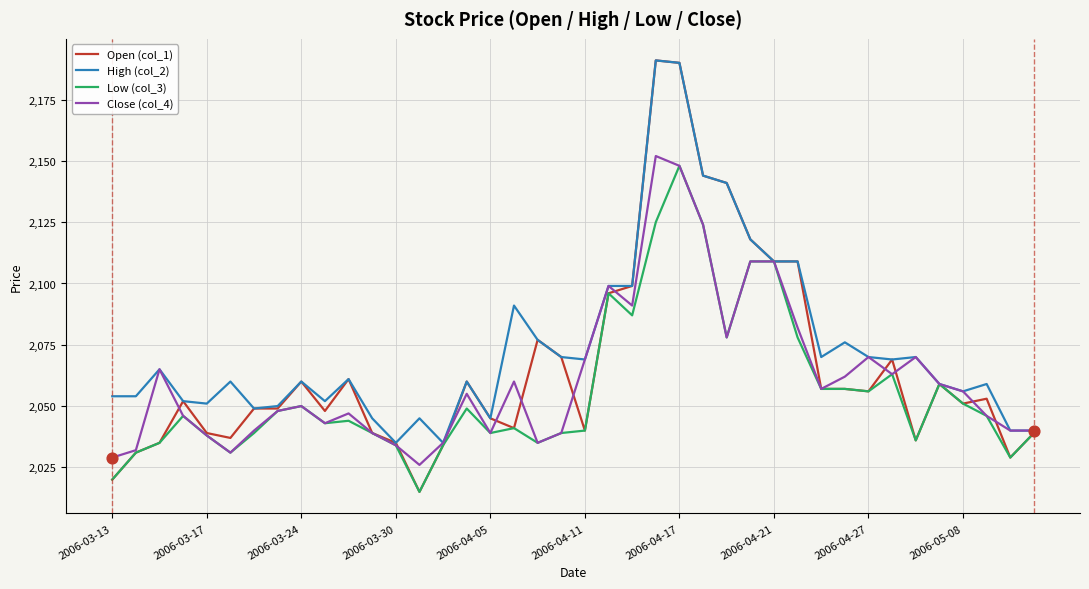

Which series has the largest total across all categories?

High (col_2)